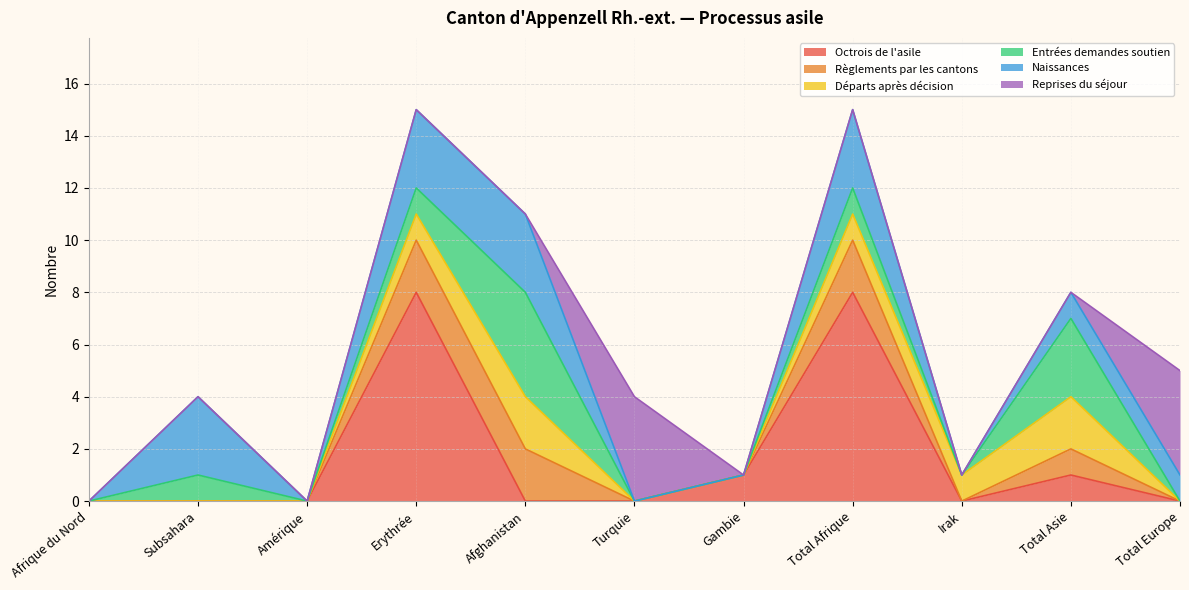

The Règlements par les cantons series shows 2 at Afghanistan. True or false?

True